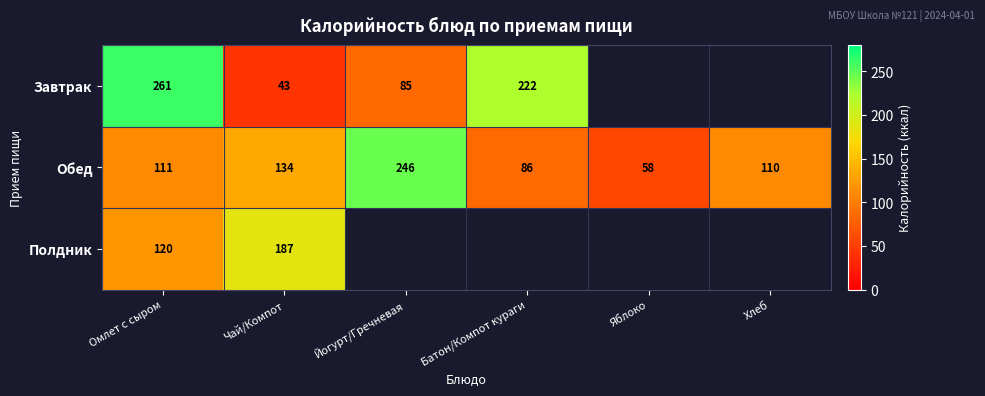

Rank the categories by Обед value from lowest to highest.

Яблоко, Батон/Компот кураги, Хлеб, Омлет с сыром, Чай/Компот, Йогурт/Гречневая